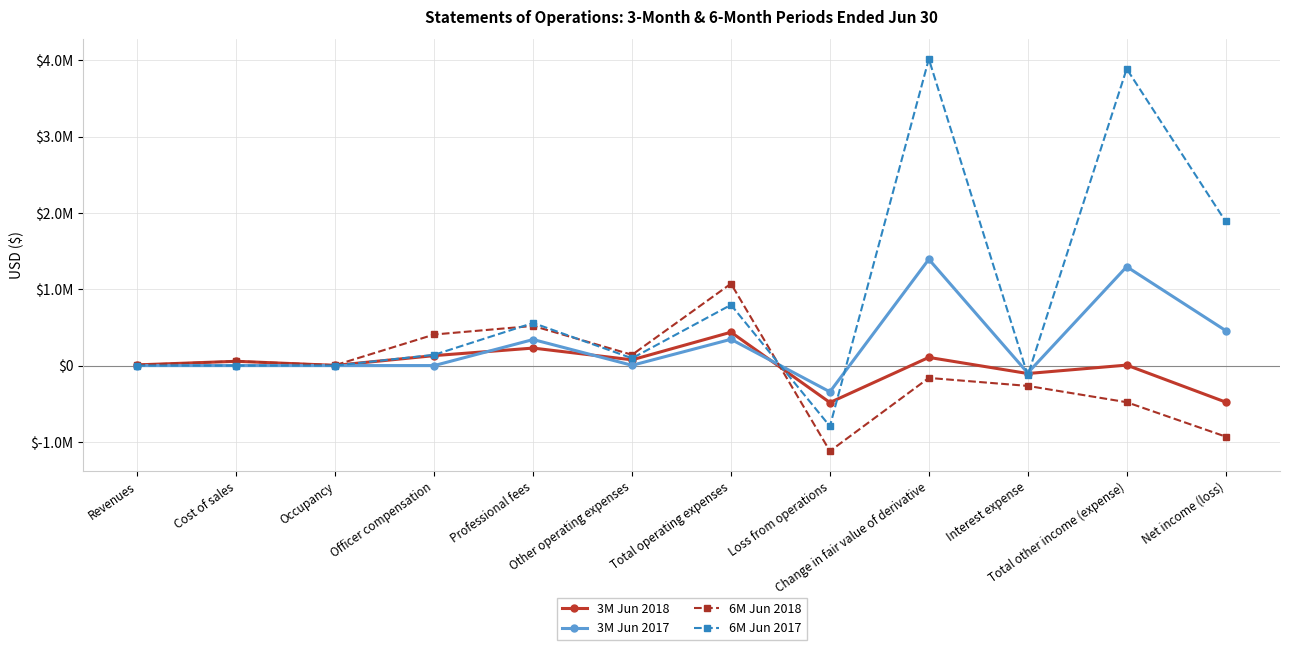

Is it true that 6M Jun 2018 equals -266381 at Interest expense?

True